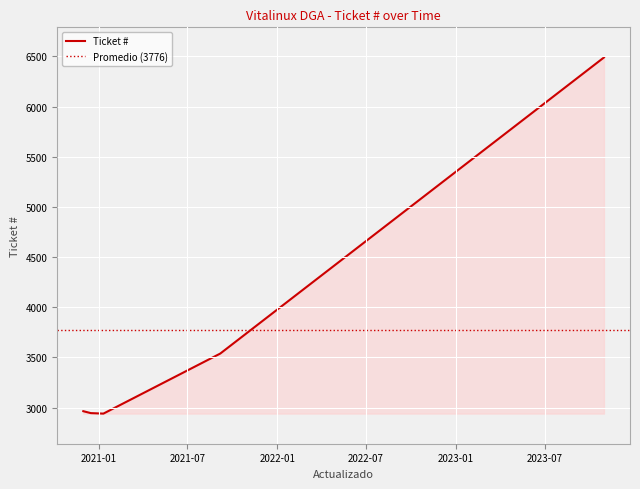

How many categories are shown in the chart?

5